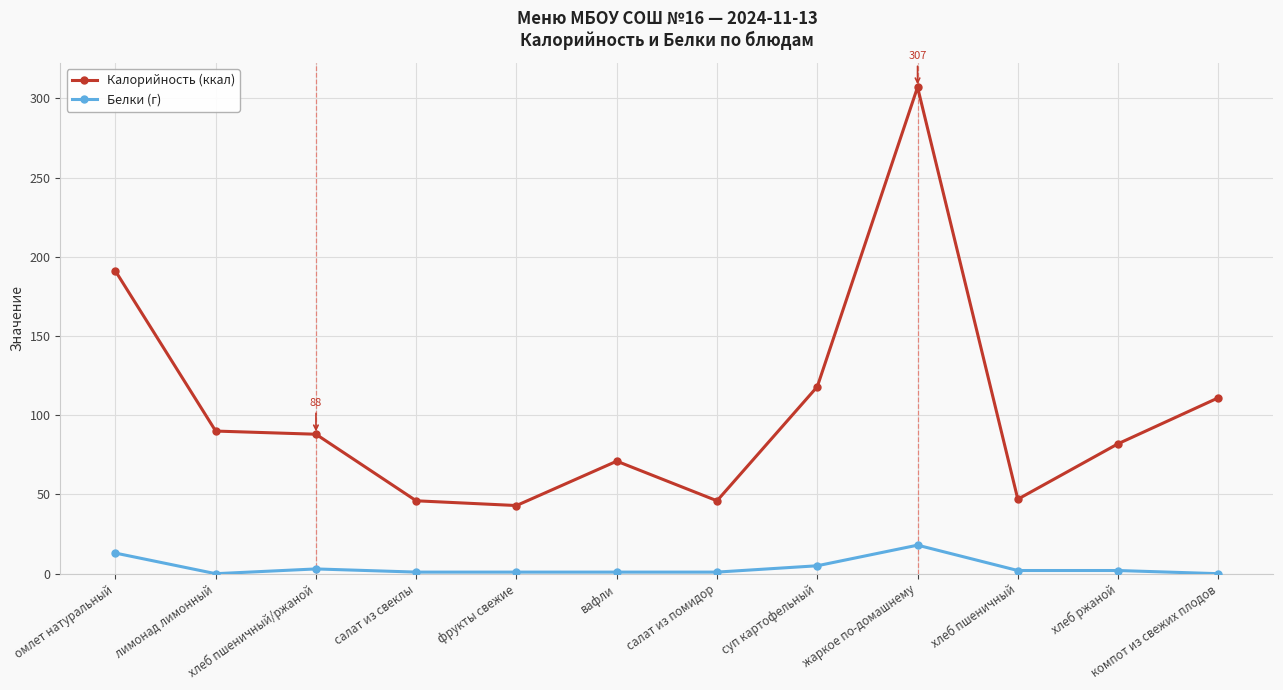

What position from the right is омлет натуральный?

12